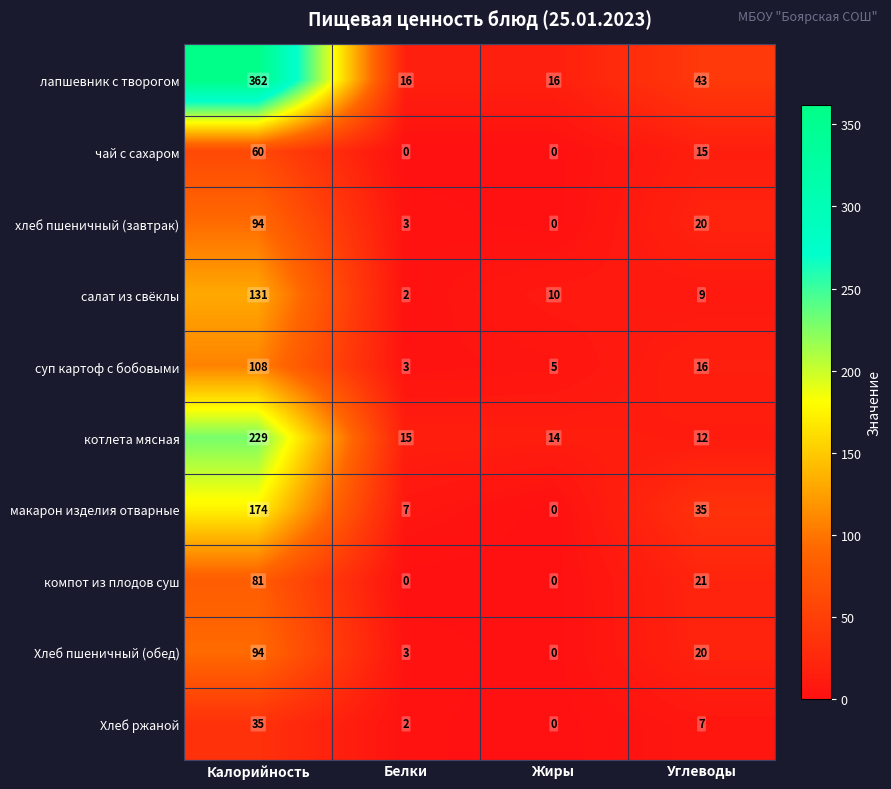

Where is макарон изделия отварные nearest to the value 87?

Углеводы